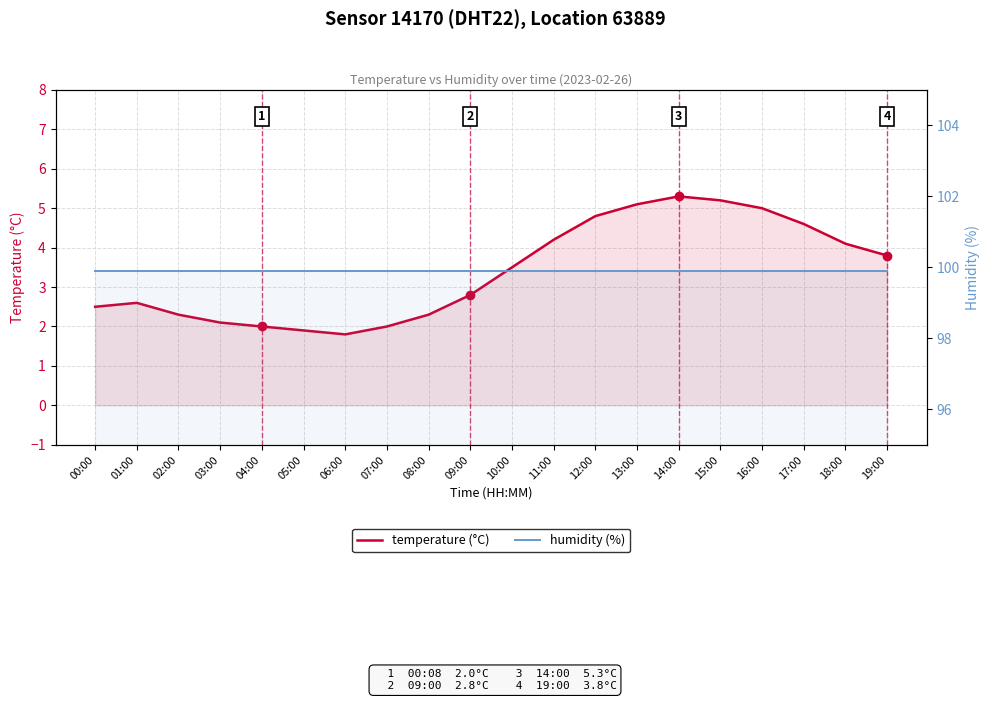

The temperature (°C) series shows 2.2 at 18:00. True or false?

False